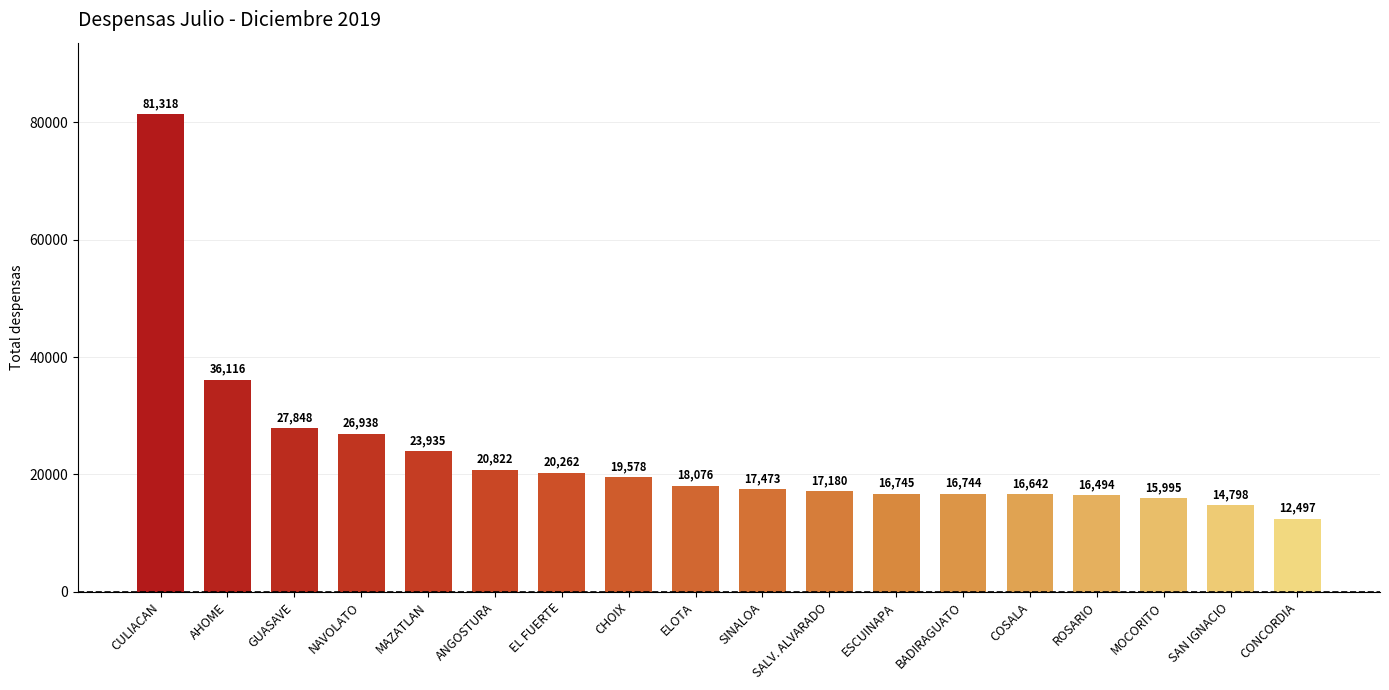

What is the change in value from ELOTA to SAN IGNACIO?

-3278